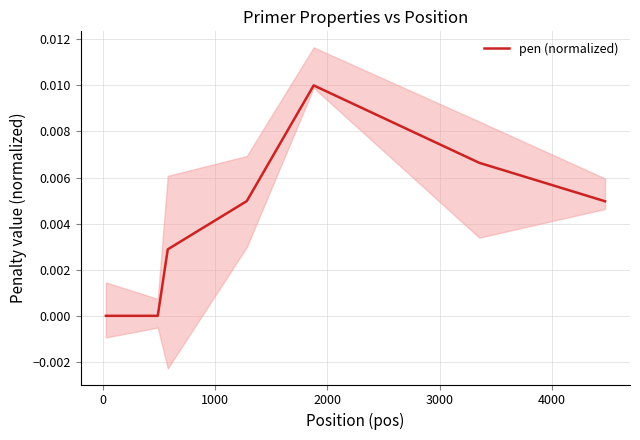

How many series are shown in this chart?

1